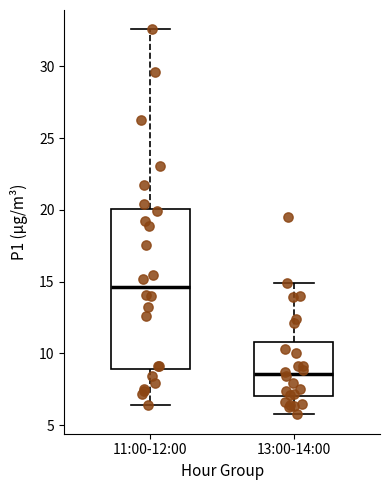

Which box has the lowest median line?

13:00-14:00